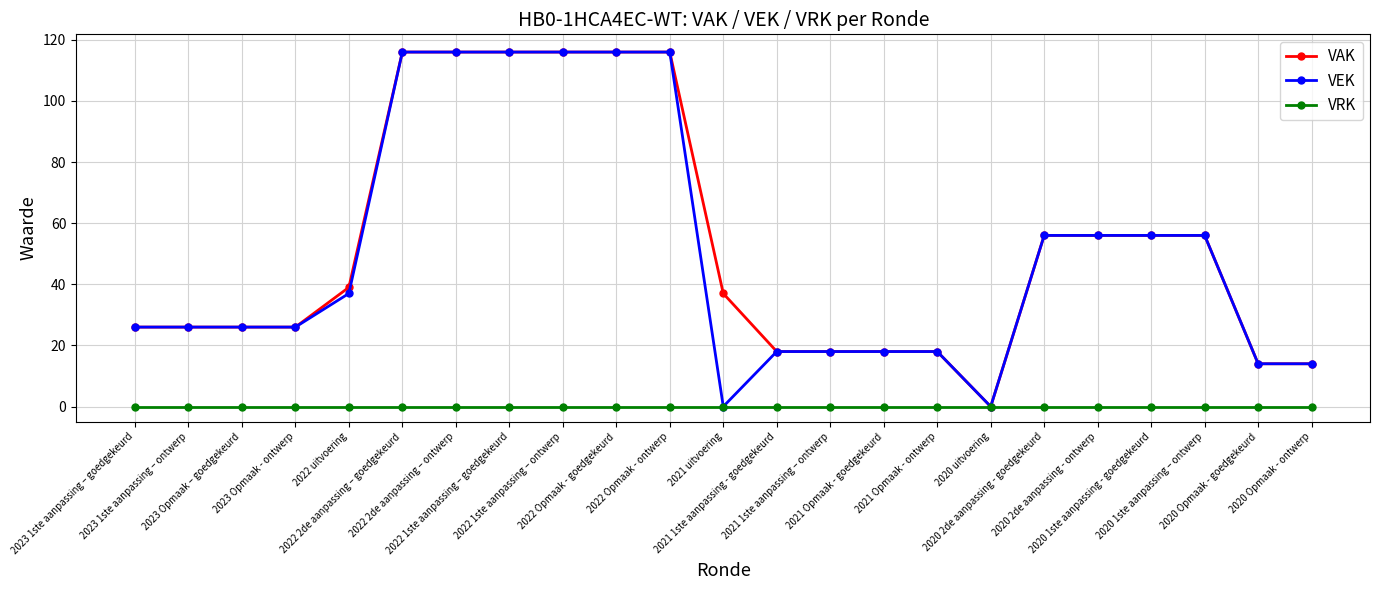

What is the maximum value shown in the chart?

116